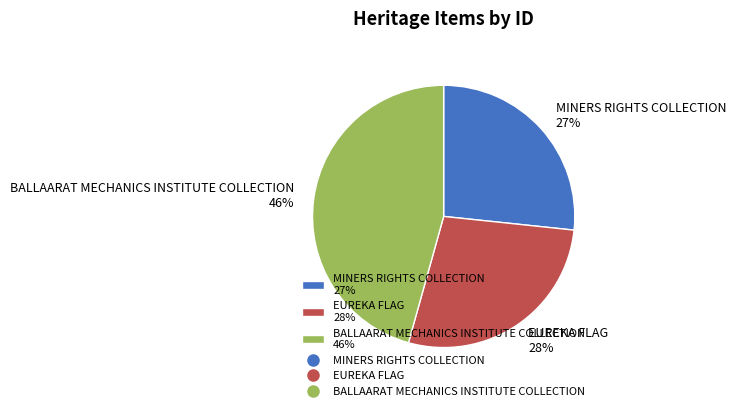

How many slices are in this pie chart?

3